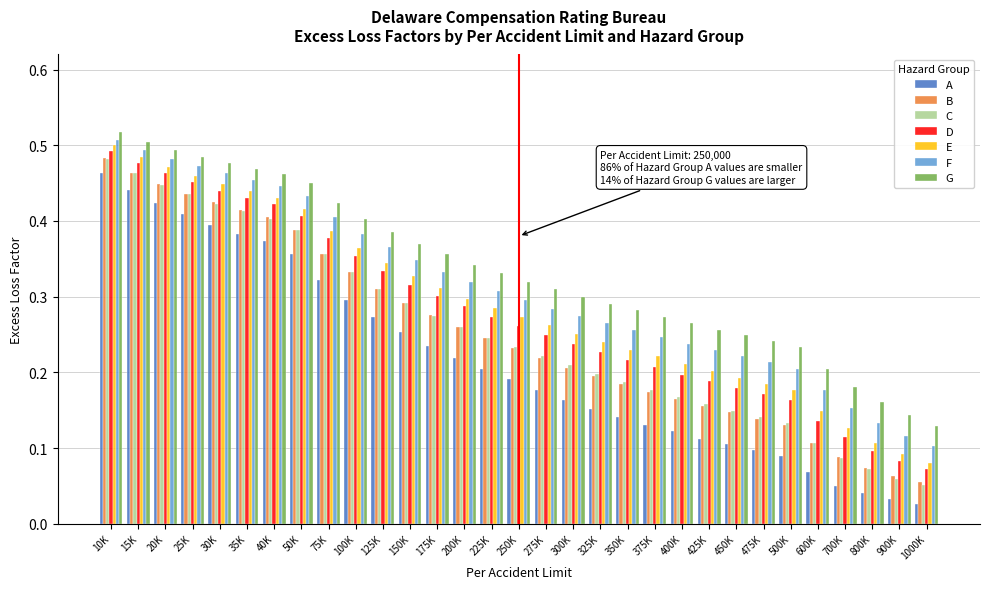

What is the sum of all E values?

9.0